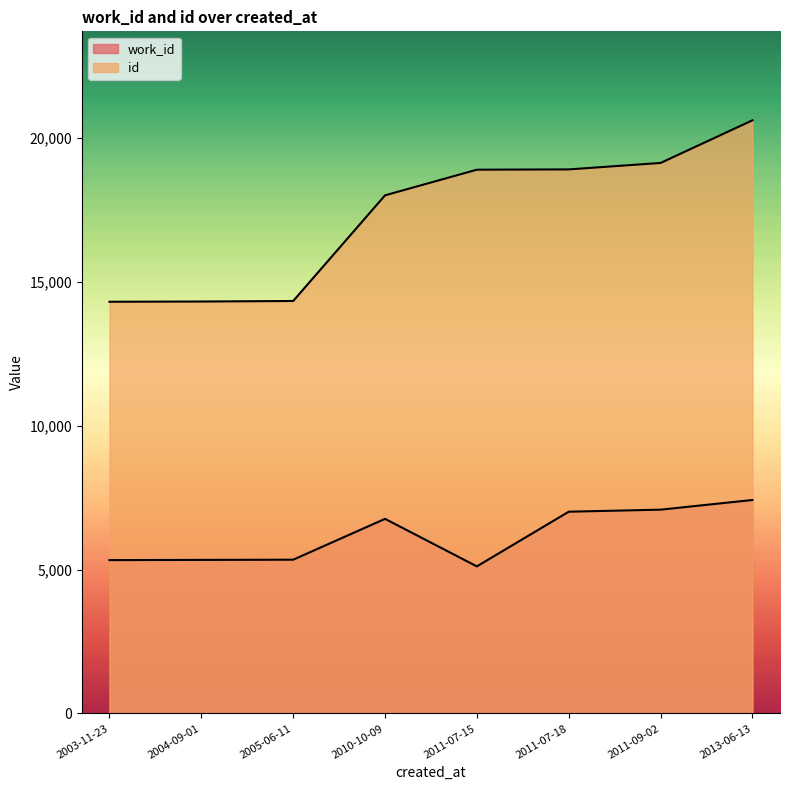

What is the greatest value displayed?

20604